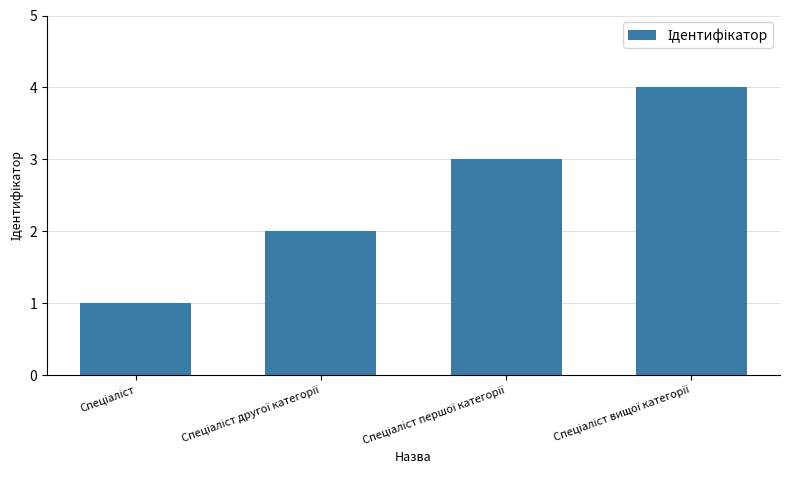

What is the difference between the maximum and minimum values?

3